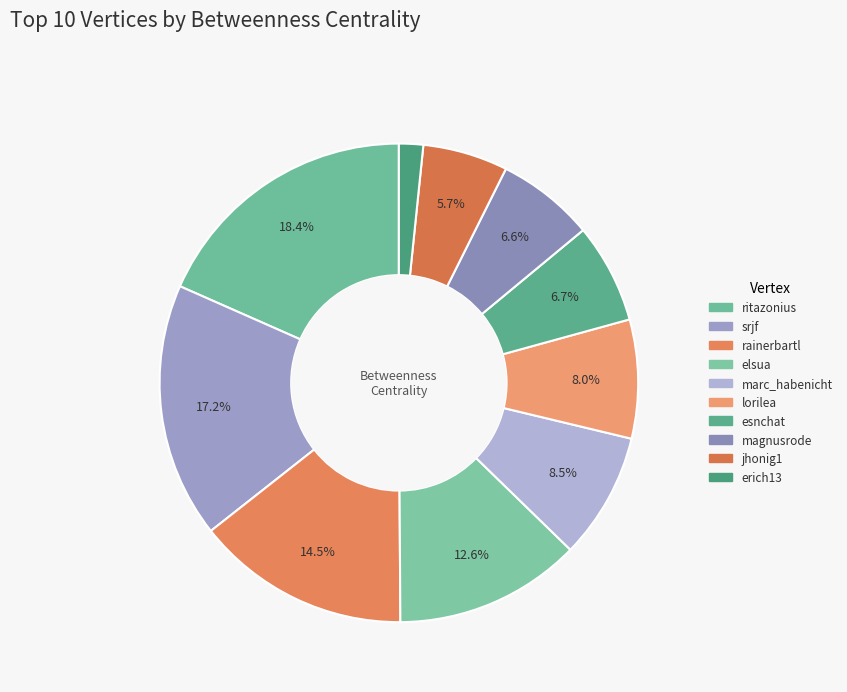

How many segments does this pie chart have?

10